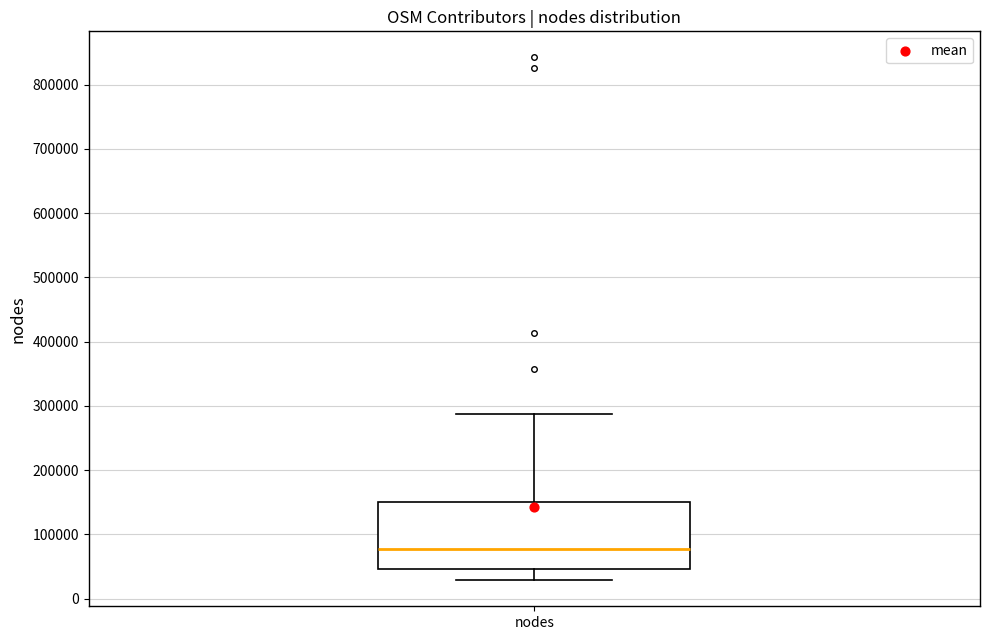

Transcribe this box plot: give where the median line is, the range the box spans, and where the two whiskers end, as read against the y-axis. The values are not printed on the chart, so give them approximately, as read against the axis.

median 80000, box 50000 to 150000, whiskers 30000 to 290000